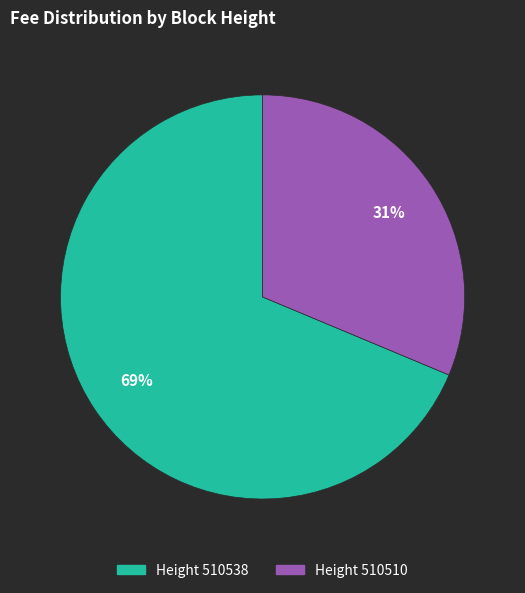

Between Height 510538 and Height 510510, which is larger?

Height 510538